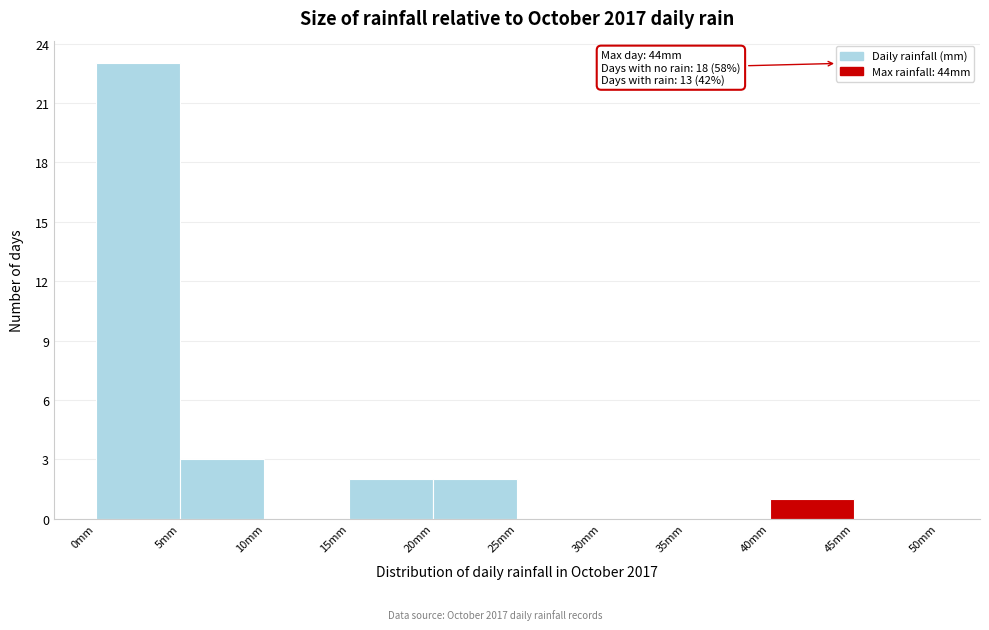

Over which range of the x-axis is the bar tallest?

0 to 5